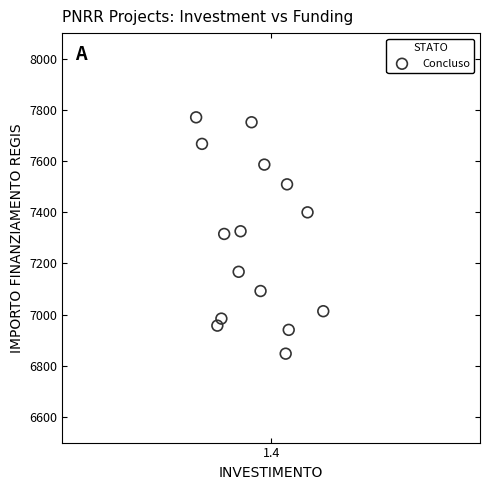

What is the range of X values (max minus min)?

0.5